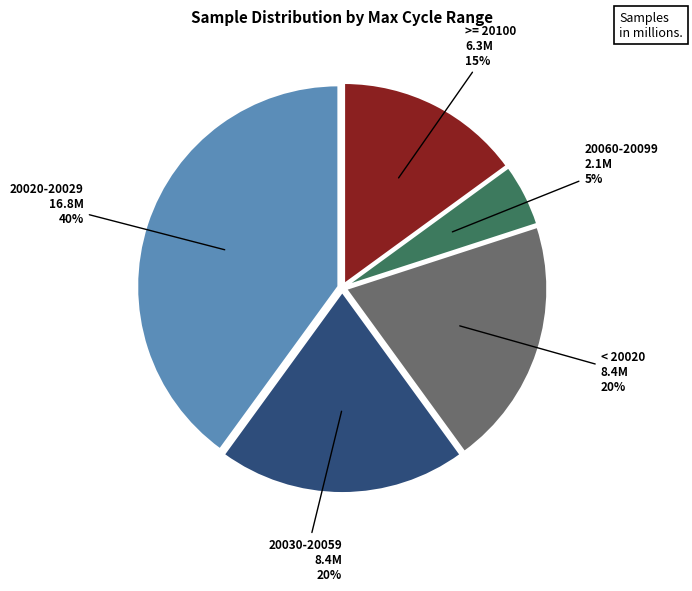

What percentage is the >= 20100 slice, to the nearest percent?

15%